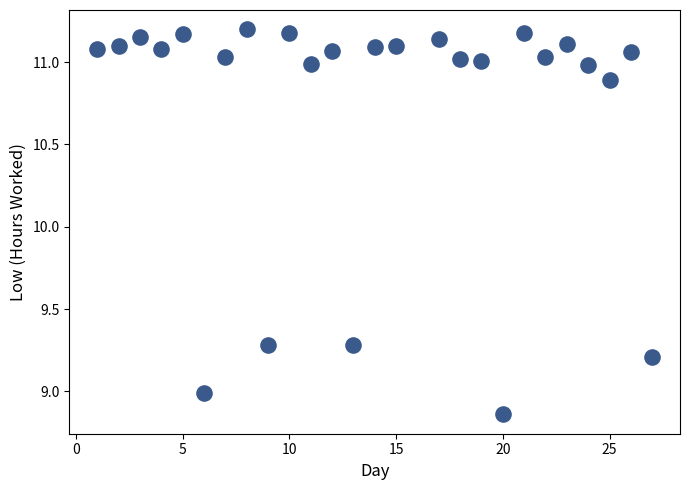

What is the range of Y values (max minus min)?

2.3